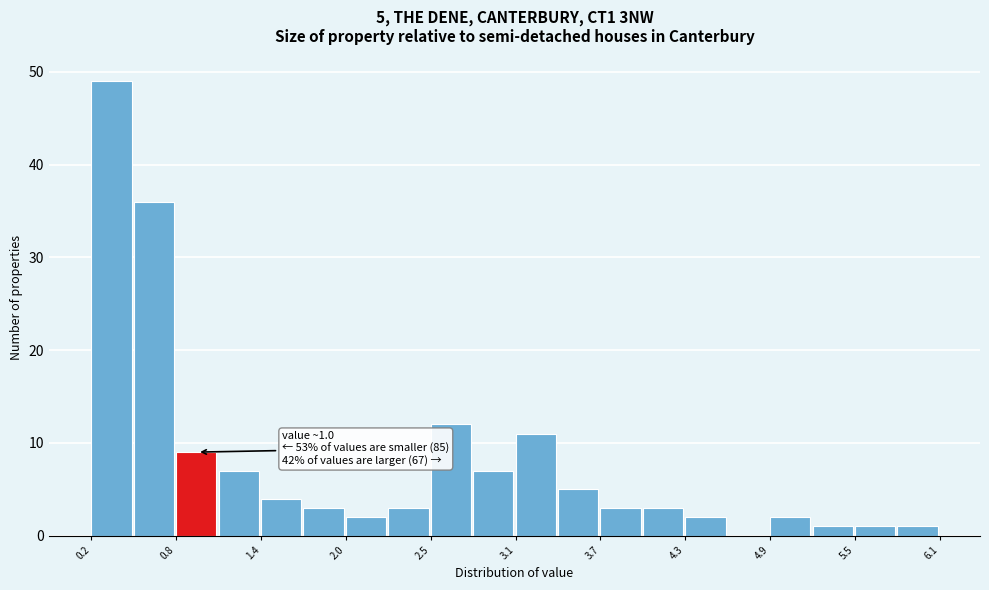

Around what value on the x-axis is the tallest bar? Give the approximate position of its centre, as read against the axis.

0.3